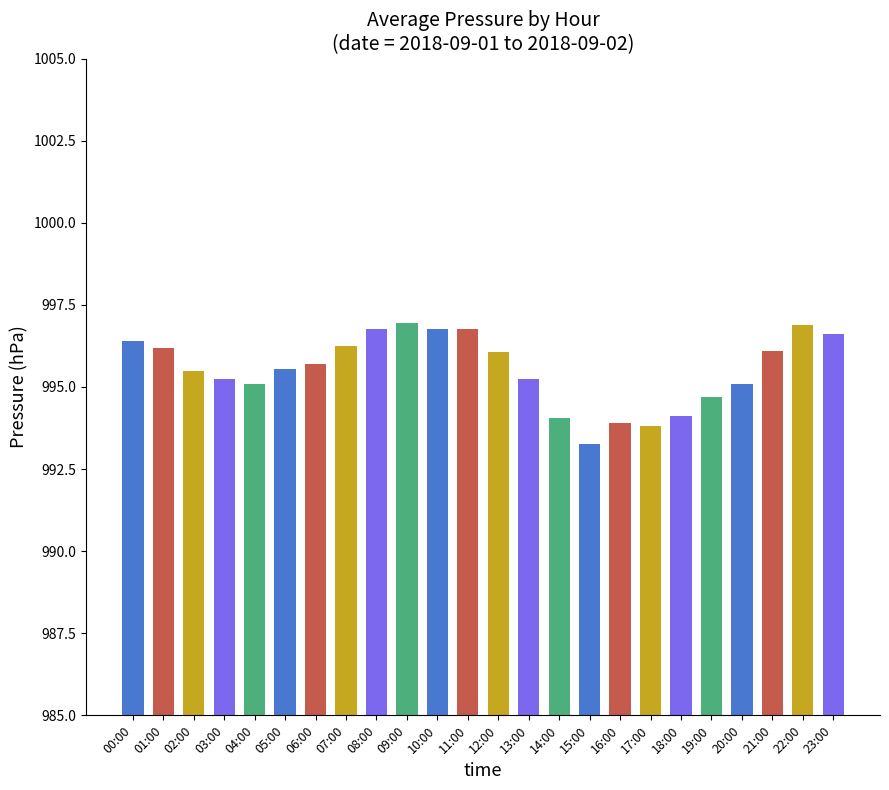

What is the maximum value shown in the chart?

997.0